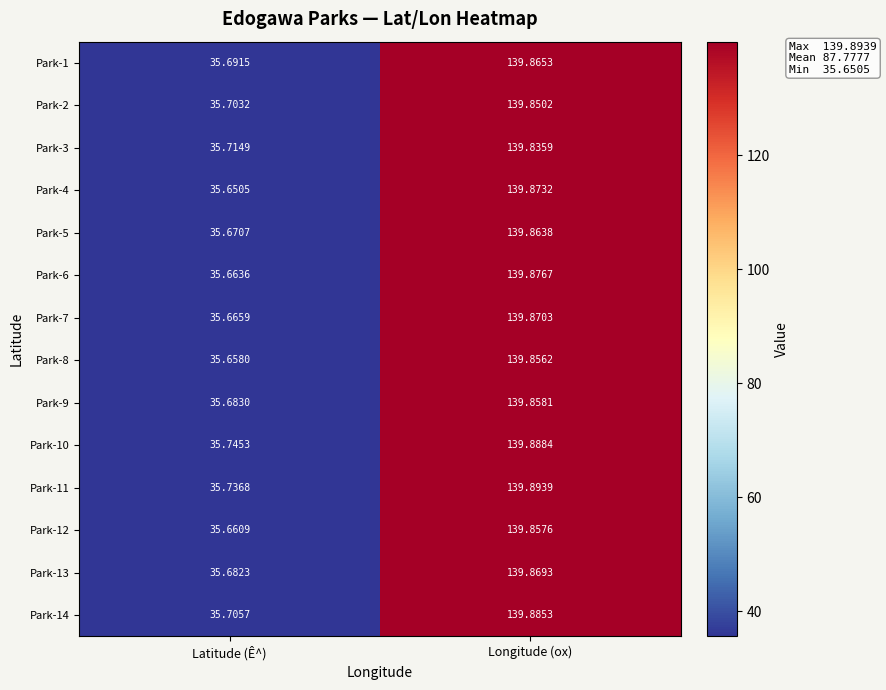

What is the greatest value displayed?

139.9